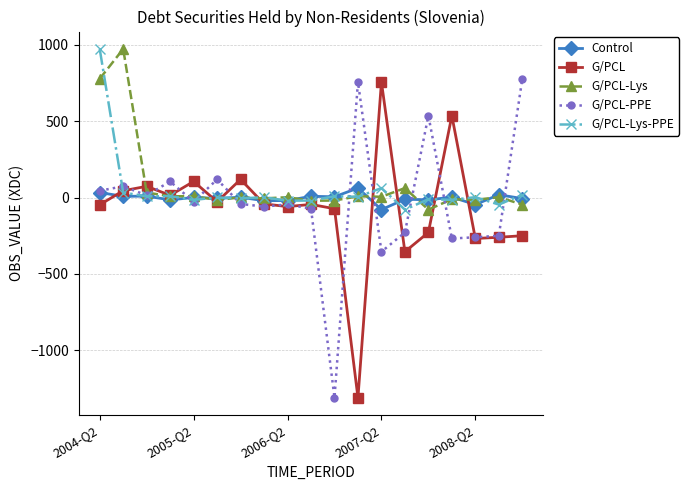

What is the maximum value shown in the chart?

973.1